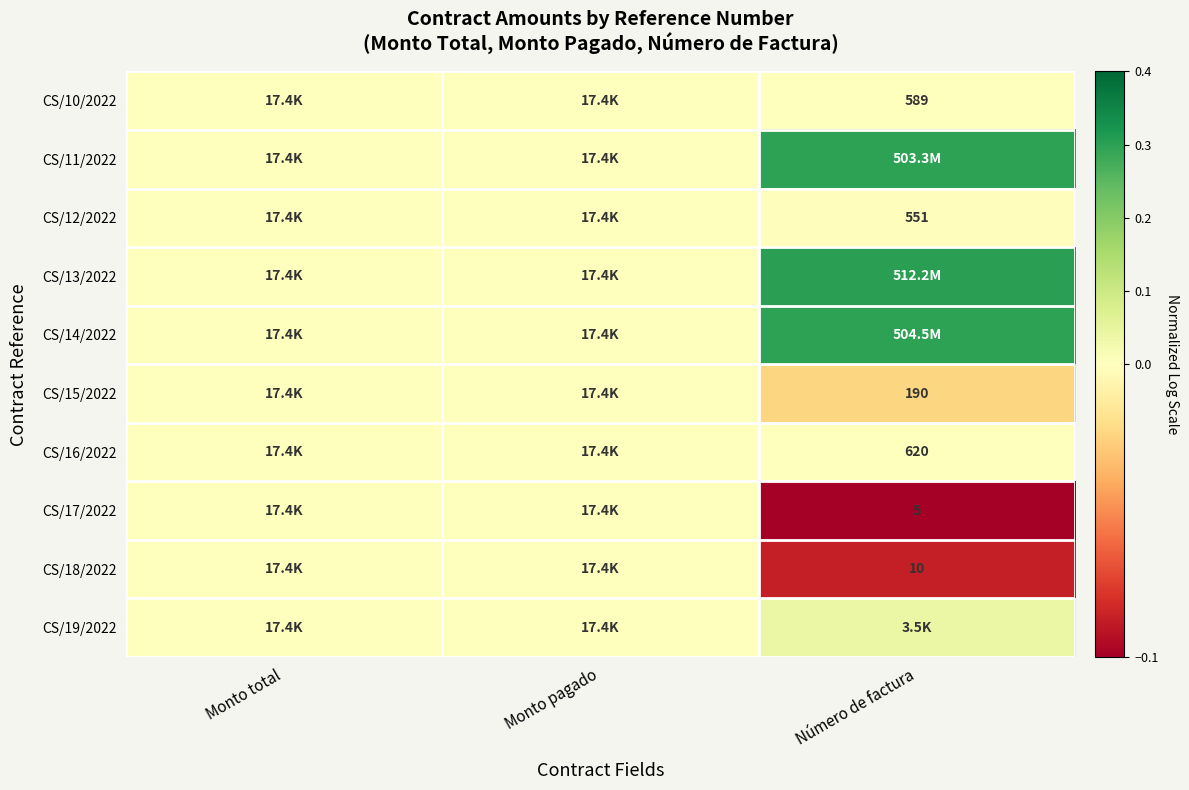

Which has a higher value, Monto total or Número de factura?

Número de factura